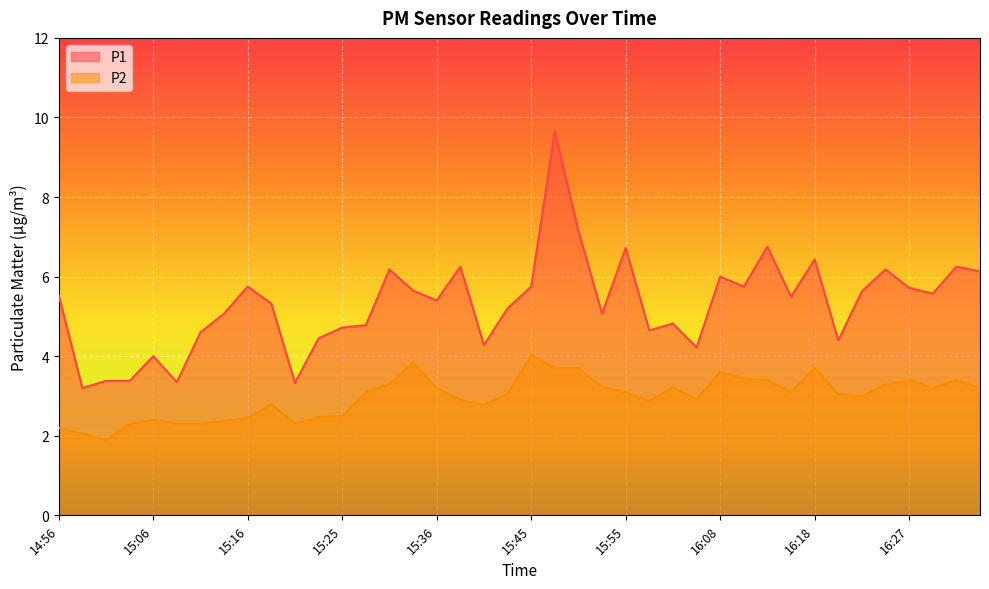

Rank the categories by P2 value from highest to lowest.

15:45, 15:33, 15:48, 15:50, 16:18, 16:08, 16:10, 16:13, 16:27, 16:32, 15:31, 16:25, 15:53, 16:03, 15:36, 16:30, 16:35, 15:28, 15:55, 16:15, 15:43, 16:20, 16:22, 16:05, 15:38, 15:58, 15:18, 15:41, 15:25, 15:23, 15:16, 15:06, 15:13, 15:03, 15:08, 15:11, 15:20, 14:56, 14:59, 15:01